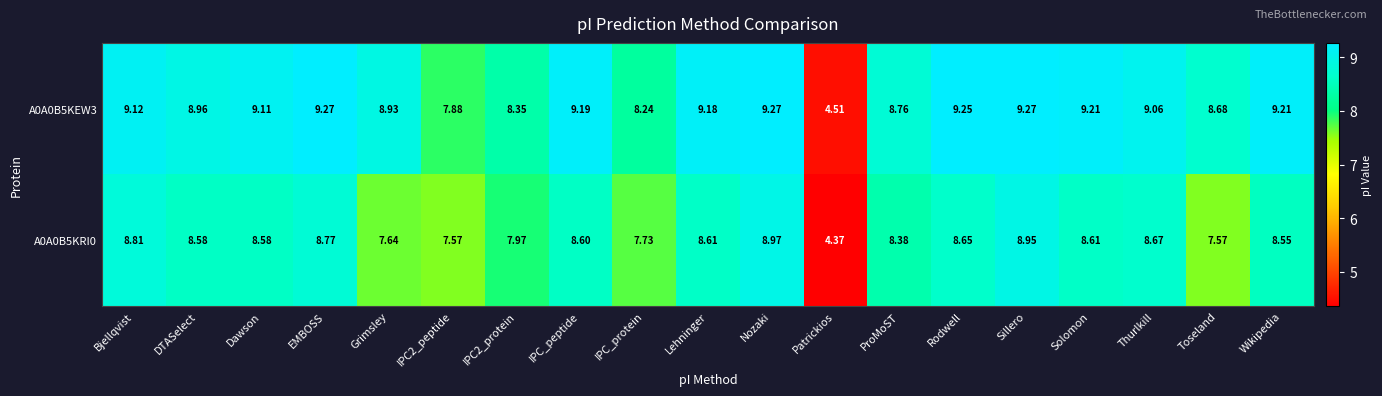

Where does the A0A0B5KEW3 series first go above 9?

Bjellqvist